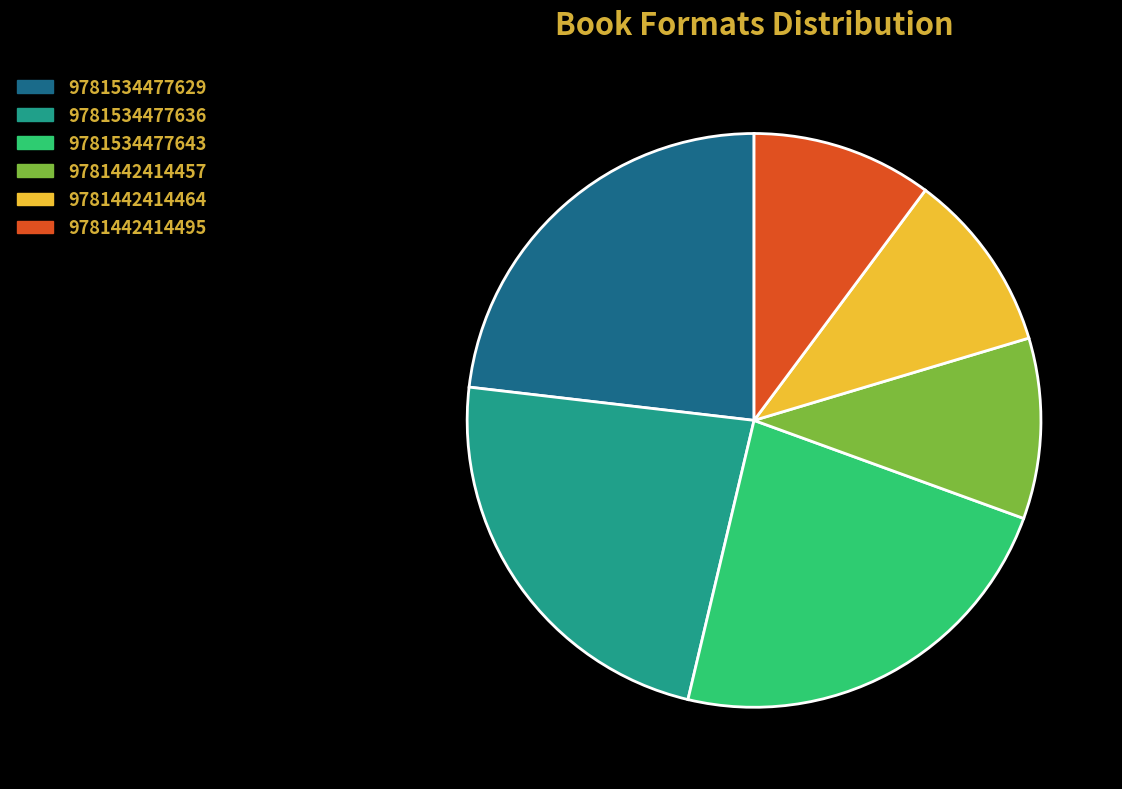

Is the sum of 9781442414457 and 9781534477629 greater than half?

No